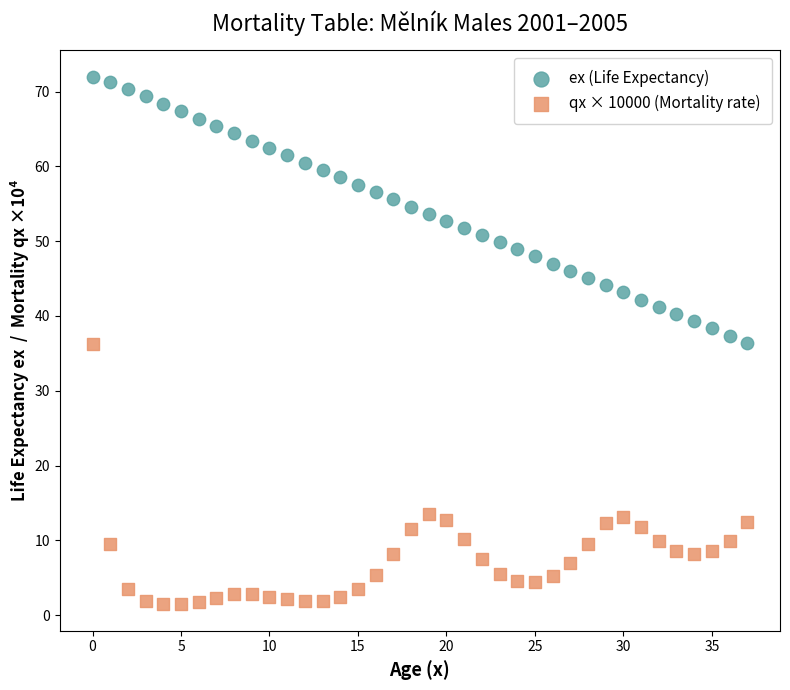

Which series reaches the maximum Y coordinate?

ex (Life Expectancy)